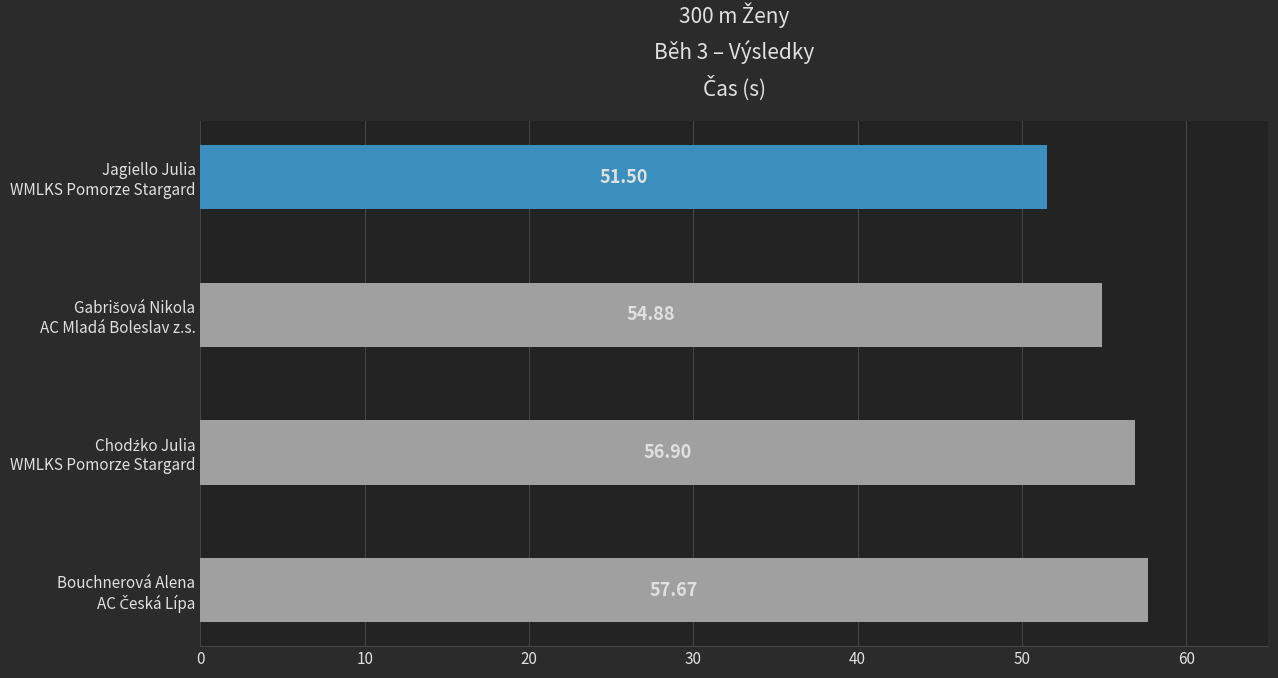

How many values exceed 56?

2